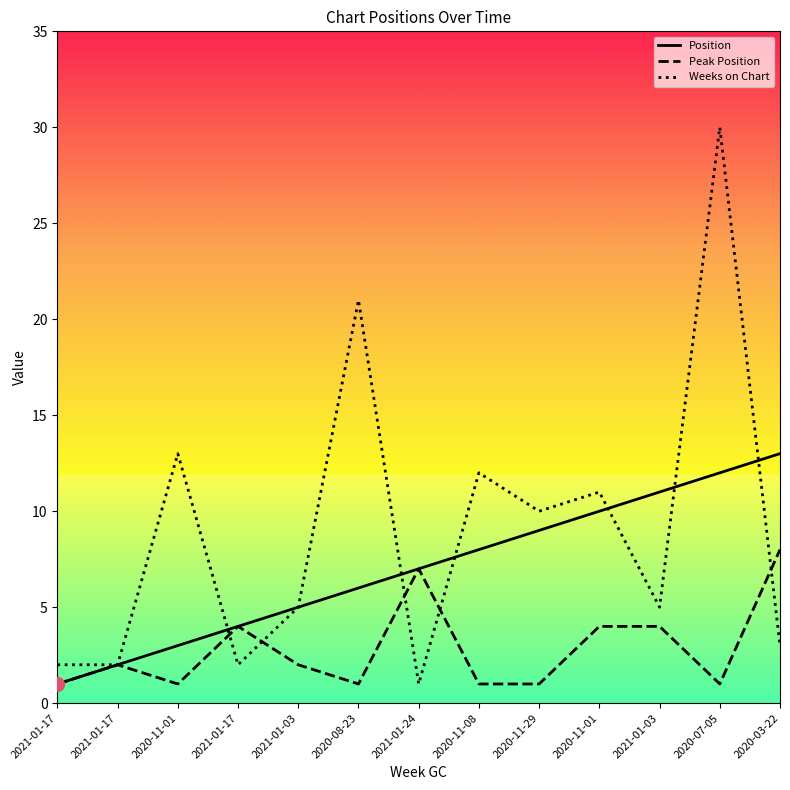

True or false: Peak Position and Position cross at least once.

False